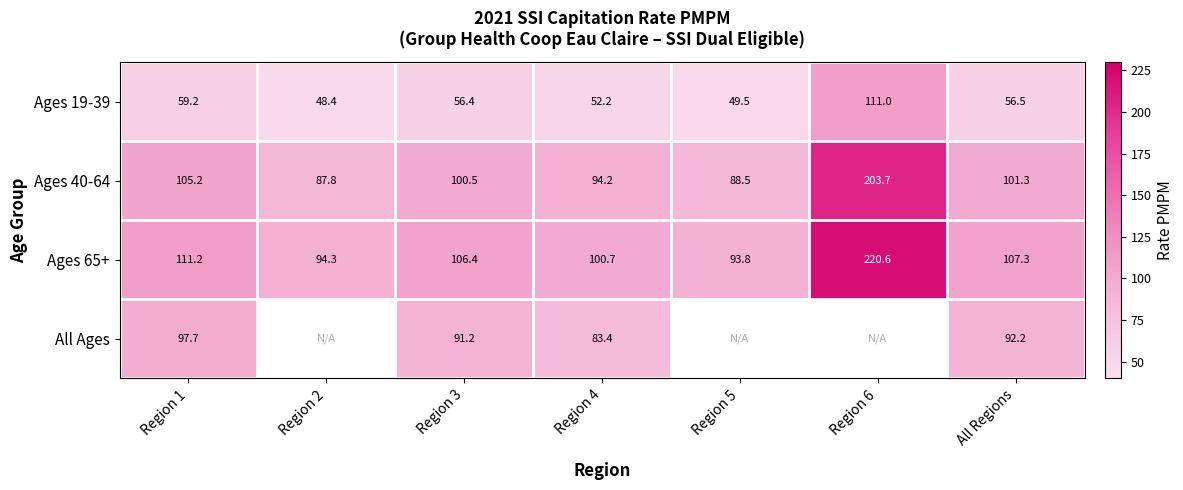

Is the value of Ages 65+ at Region 3 greater than the value of Ages 40-64 at Region 4?

Yes